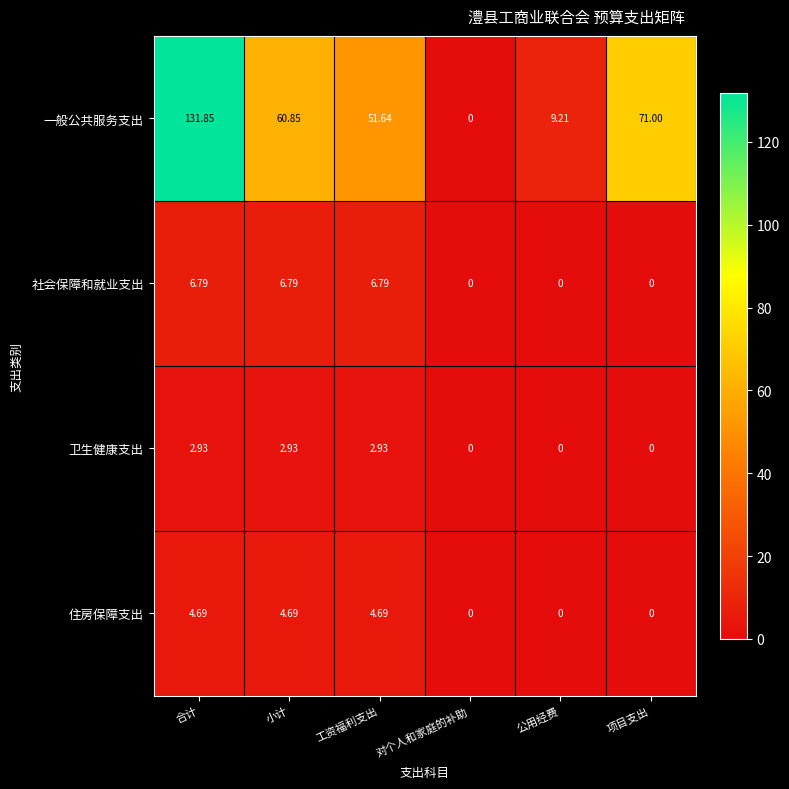

At which label is 一般公共服务支出 closest to 65?

小计